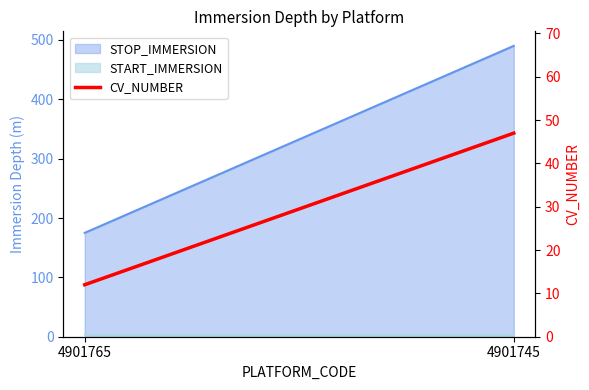

List the labels in order of value, smallest first.

4901765, 4901745